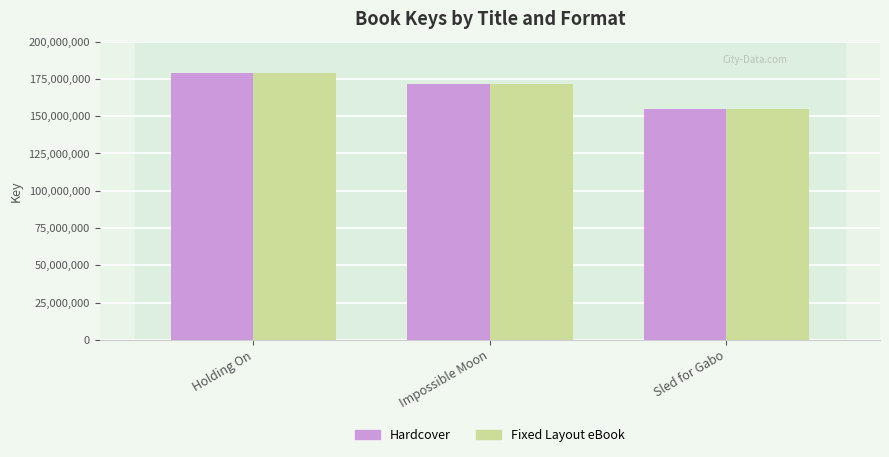

What is the difference between the second highest and minimum values in the Hardcover series?

16930294